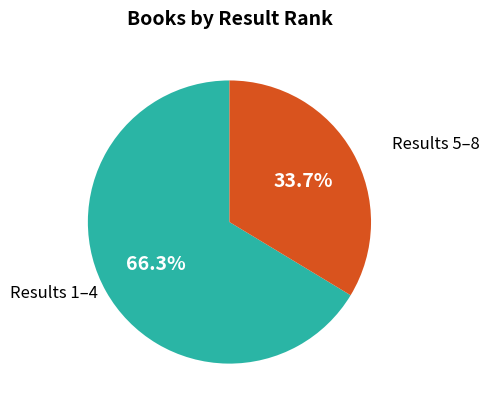

Is there a majority slice in this chart?

Yes